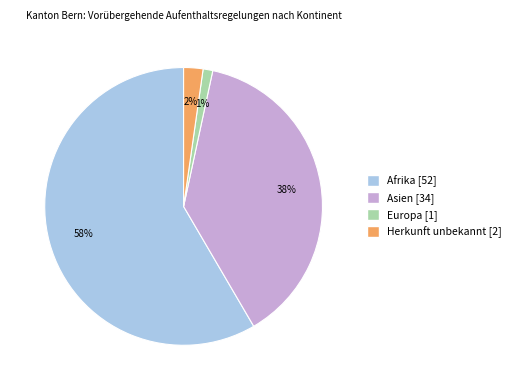

To the nearest percent, what is the average slice percentage?

25%